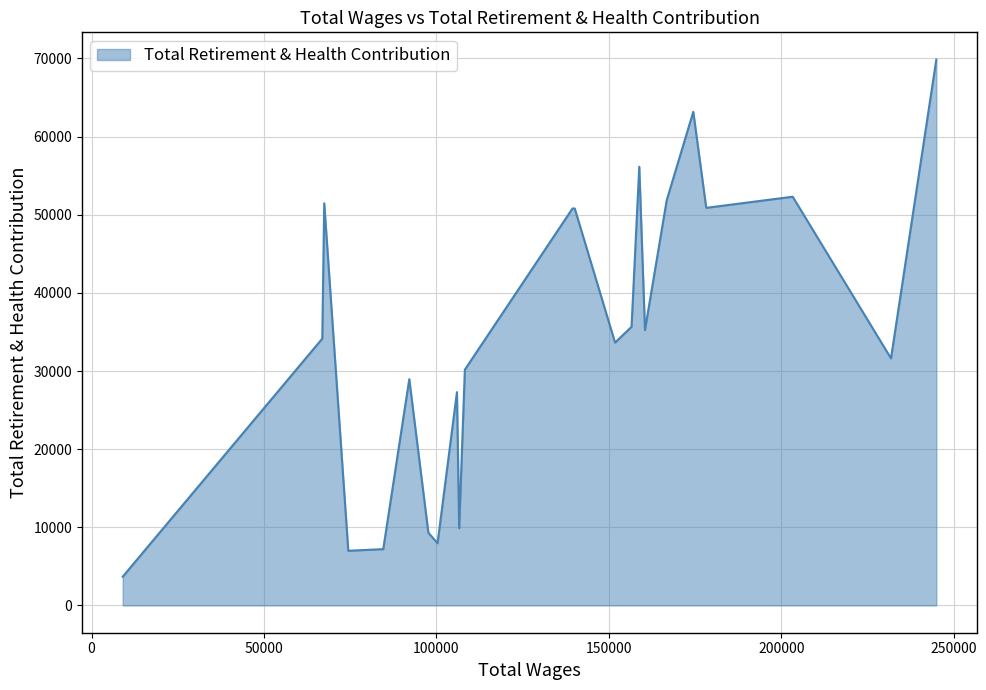

How many values are below 34150?

11